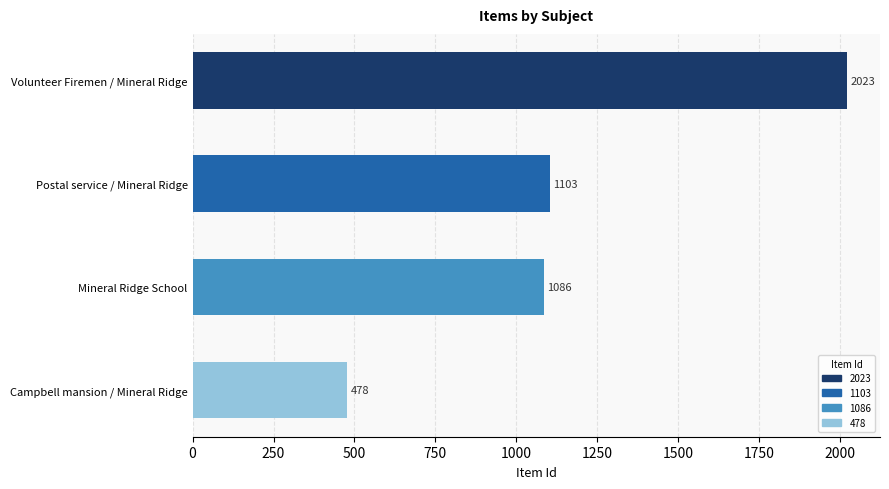

What is the minimum value shown in the chart?

478